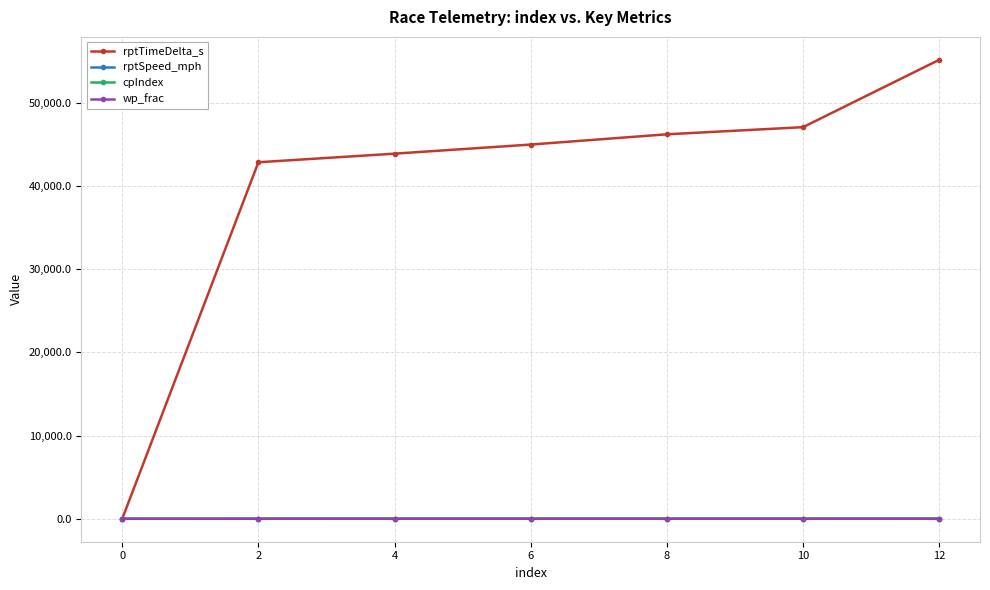

Which series has the largest total across all categories?

rptTimeDelta_s